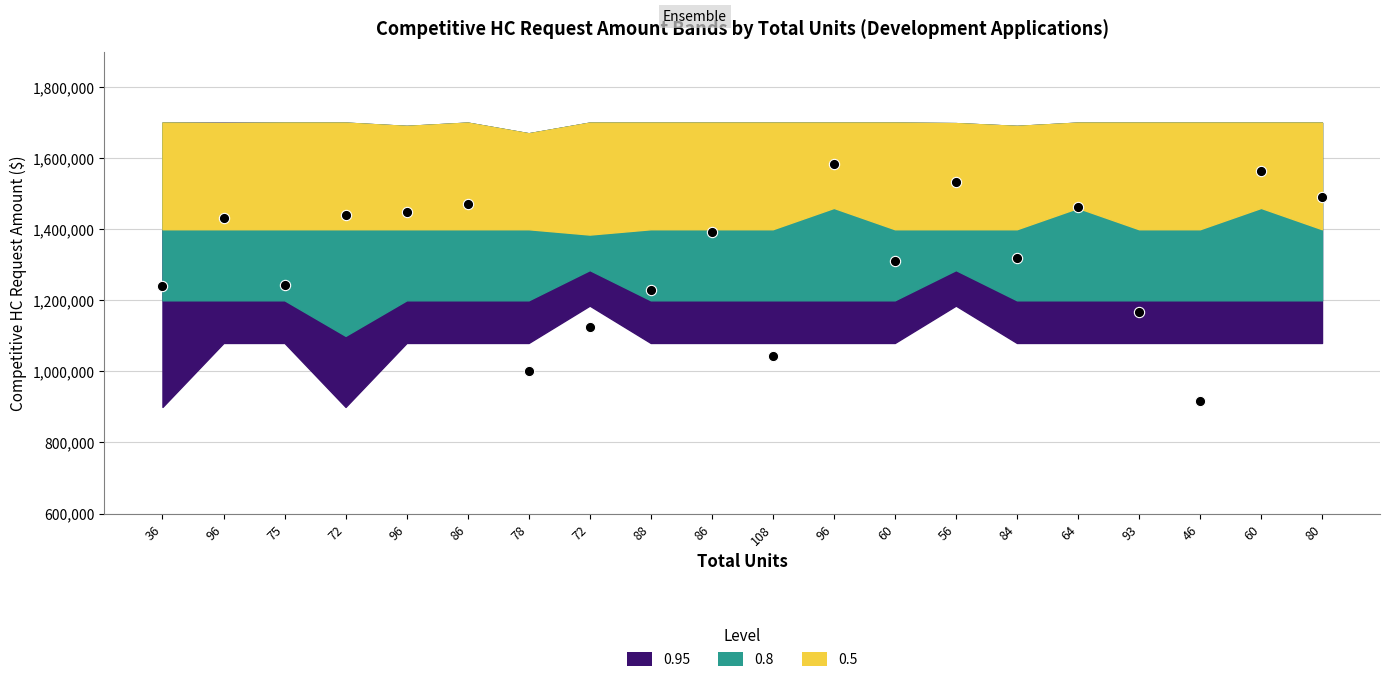

What is the range of Y values (max minus min)?

668000